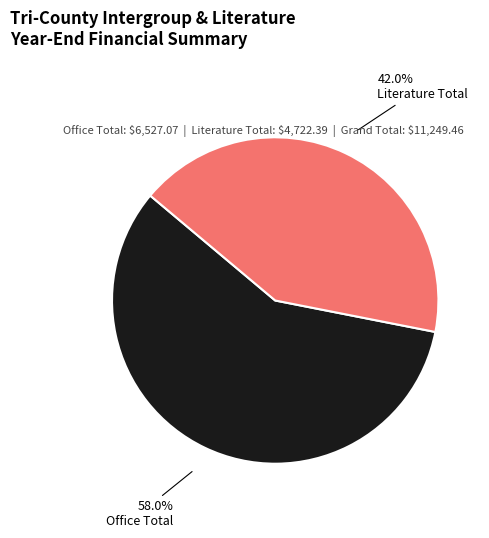

How much of the chart is everything except Literature Total?

58.0%